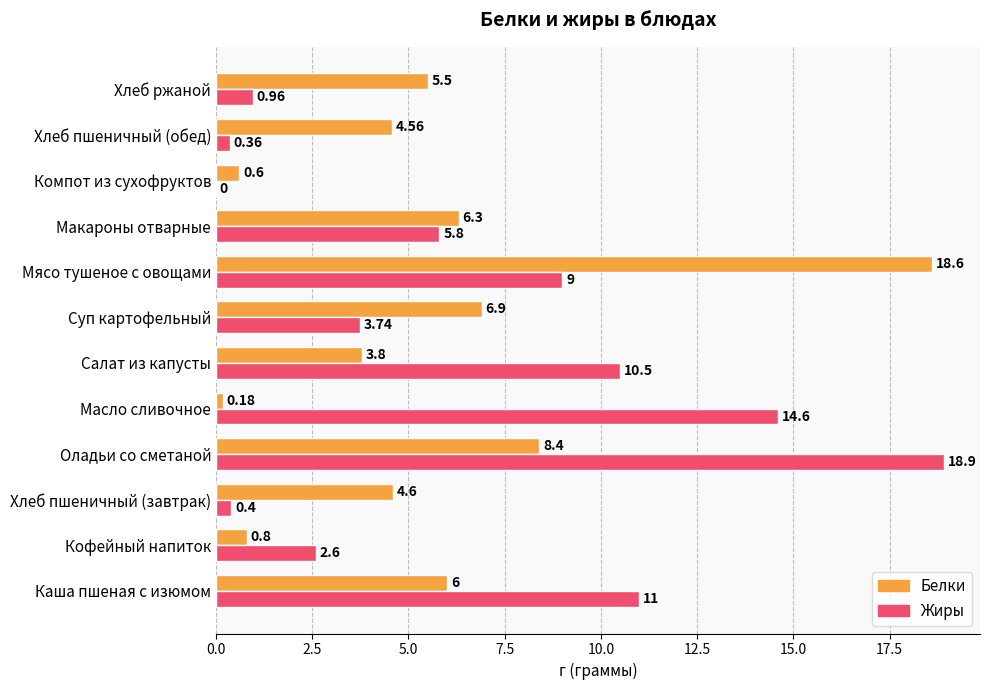

At which label is Белки closest to 9?

Оладьи со сметаной